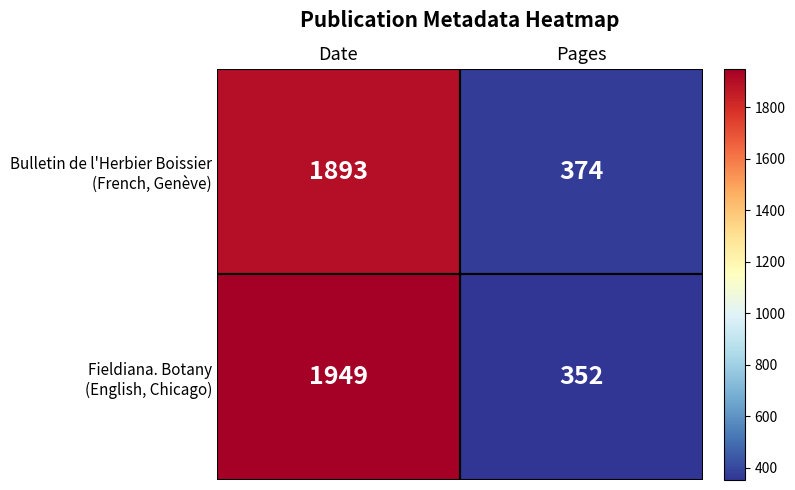

What is the difference between the highest and lowest values at Date?

56